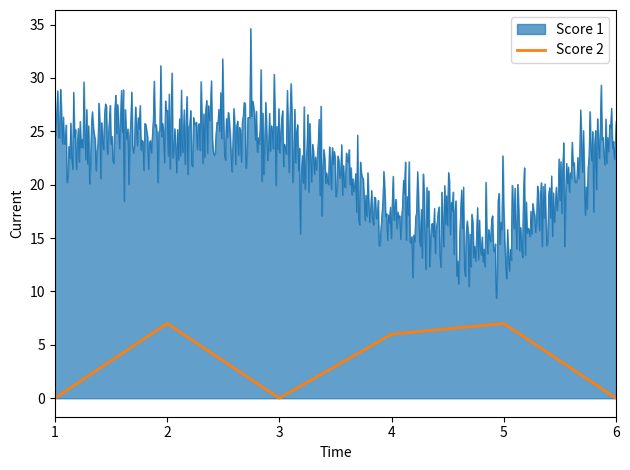

What is the difference between the maximum and minimum values in the Score 2 series?

7.0